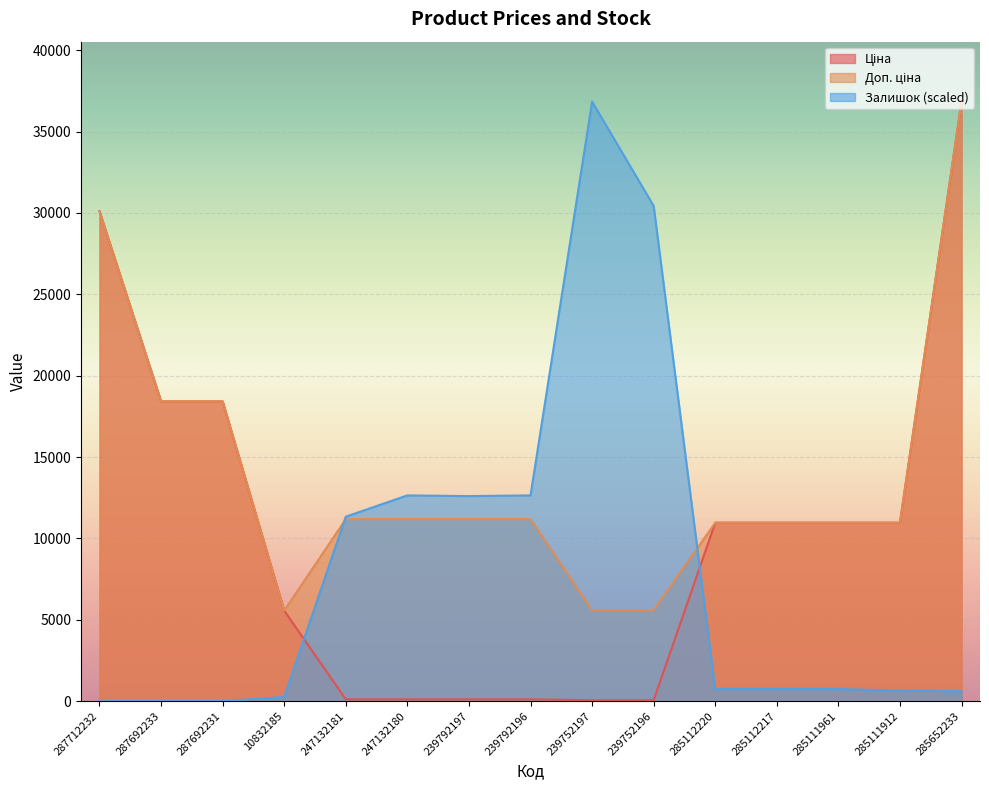

What is the maximum value shown in the chart?

36841.8